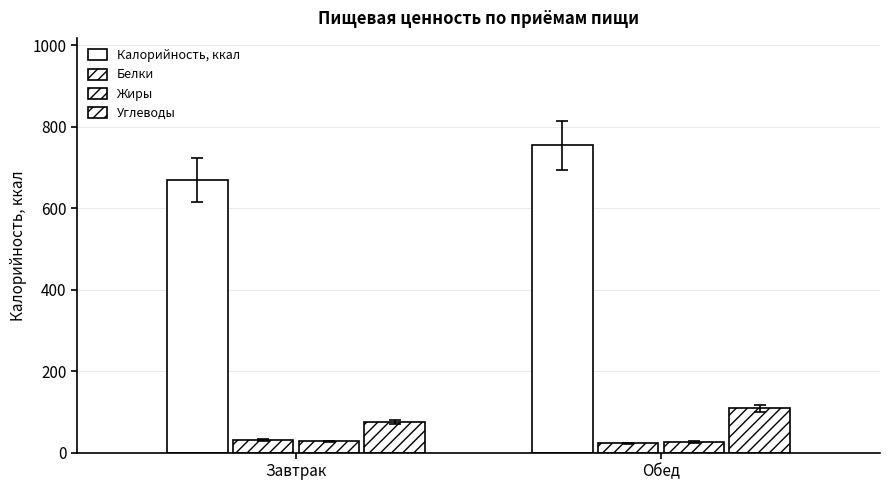

At which category does the chart reach its minimum across all series?

Обед